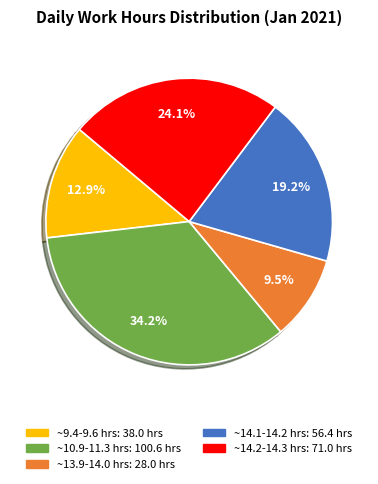

Is there a majority slice in this chart?

No